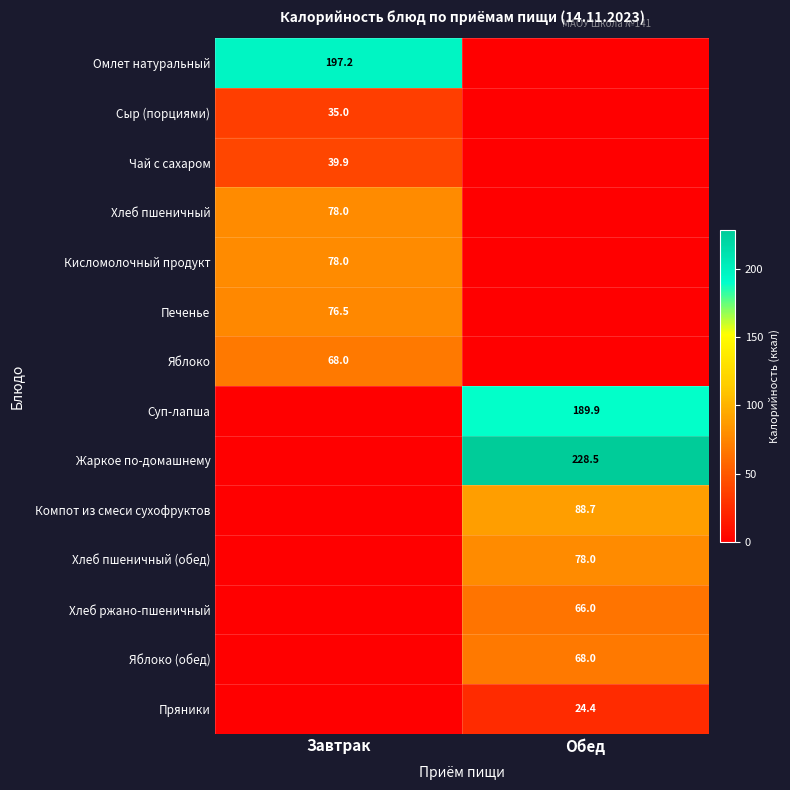

Is the value of Кисломолочный продукт at Завтрак greater than the value of Омлет натуральный at Завтрак?

No